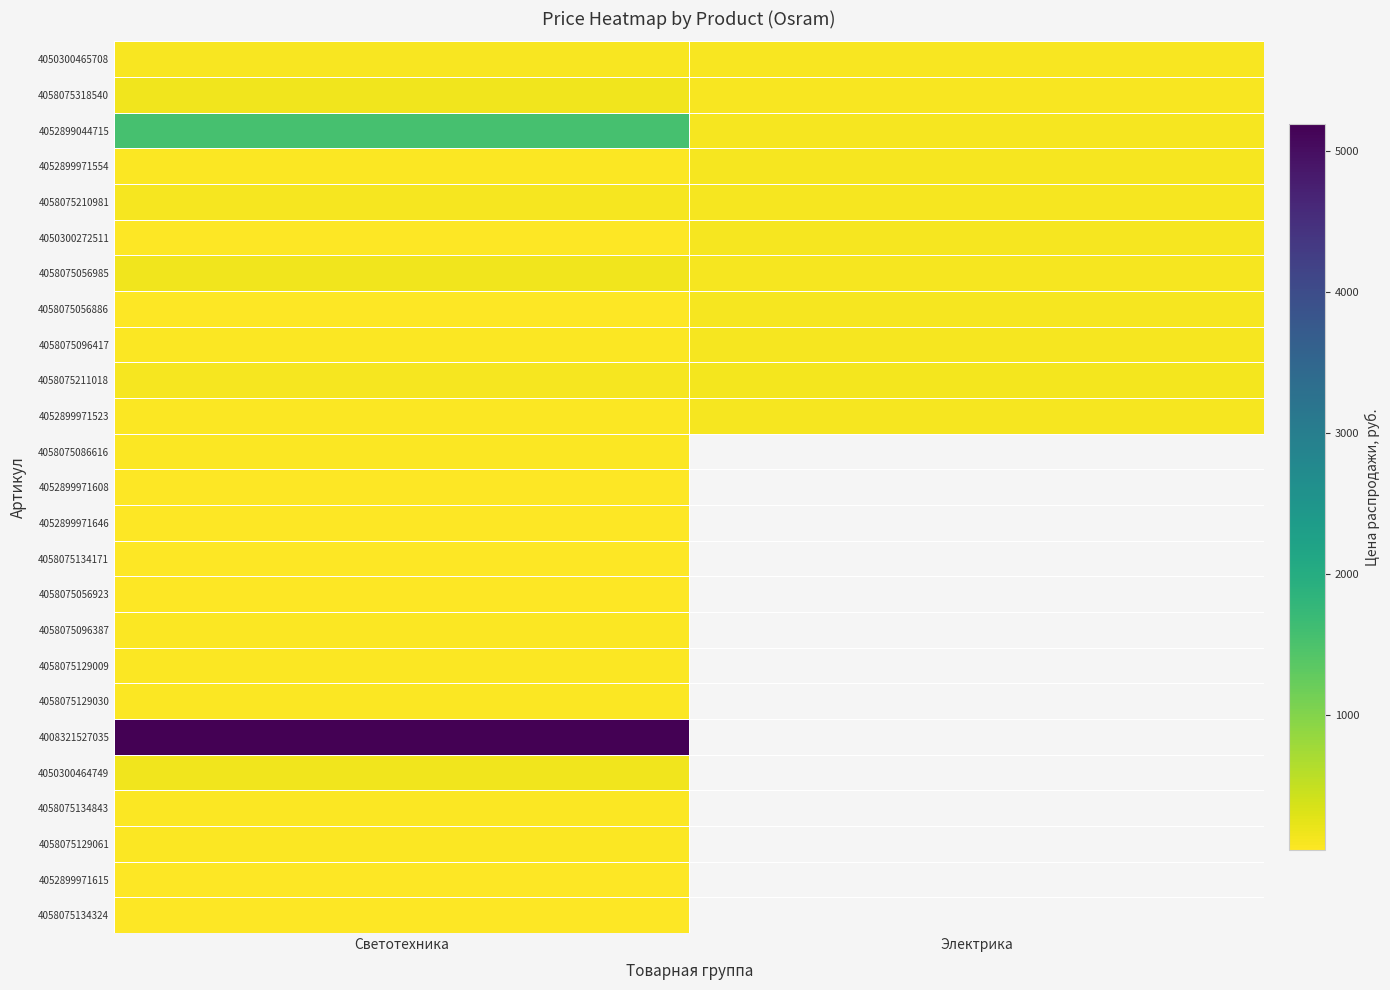

What is the smallest value displayed?

41.8